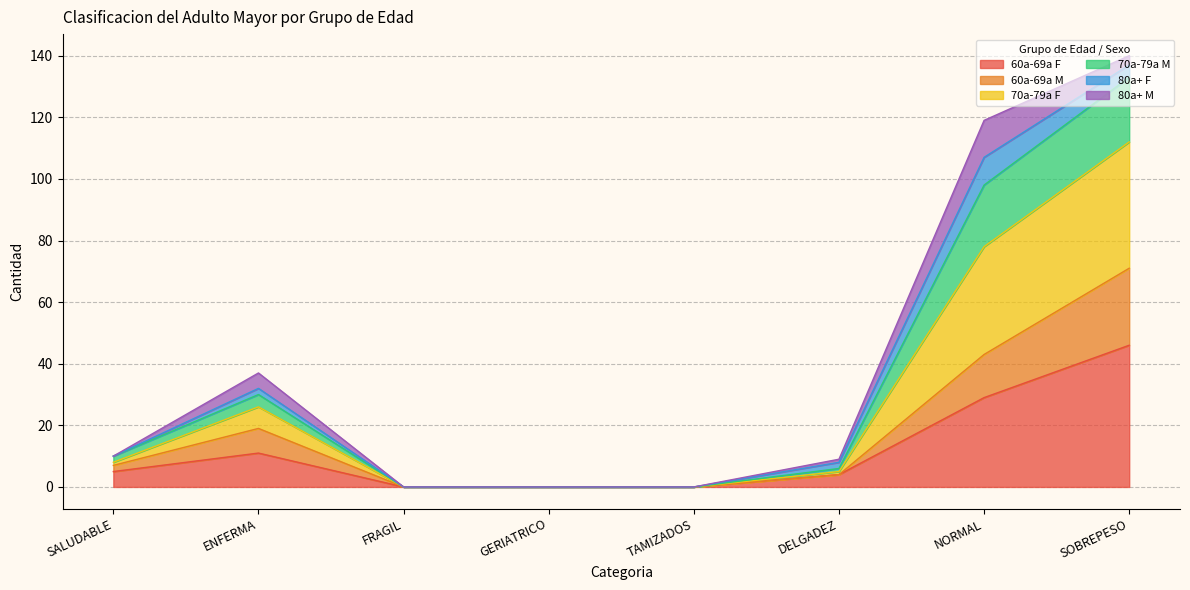

Does the chart have visible grid lines?

Yes